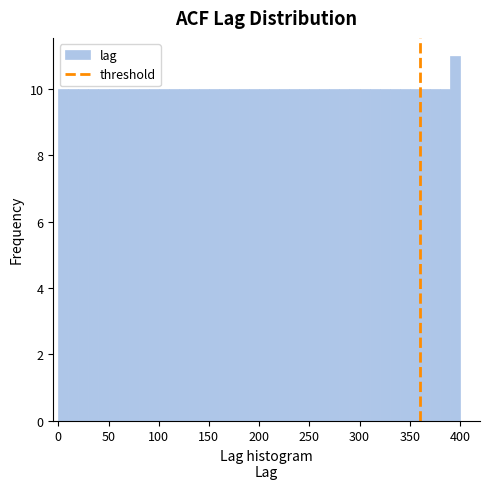

Around what value on the x-axis is the tallest bar? Give the approximate position of its centre, as read against the axis.

395